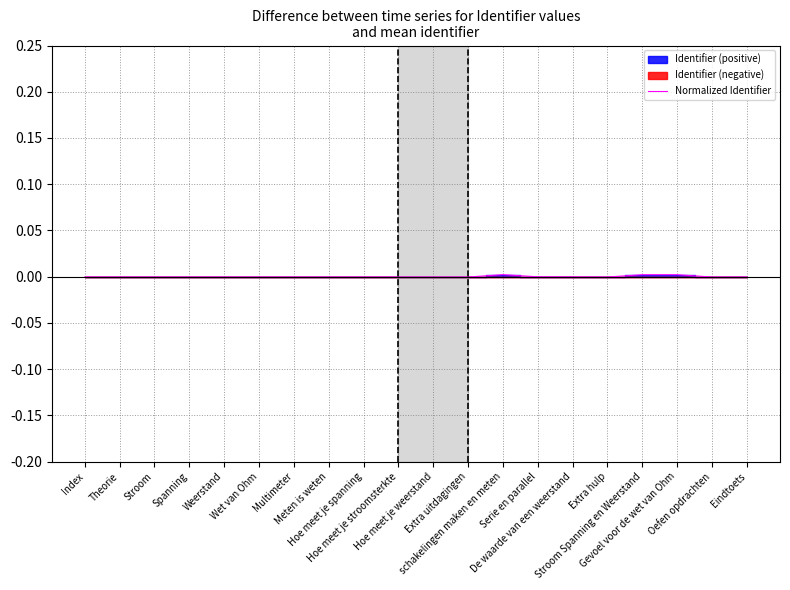

Rank the categories by value from highest to lowest.

schakelingen maken en meten, Gevoel voor de wet van Ohm, Stroom Spanning en Weerstand, Serie en parallel, De waarde van een weerstand, Eindtoets, Oefen opdrachten, Extra hulp, Extra uitdagingen, Hoe meet je weerstand, Hoe meet je stroomsterkte, Hoe meet je spanning, Meten is weten, Multimeter, Wet van Ohm, Weerstand, Stroom, Spanning, Theorie, Index